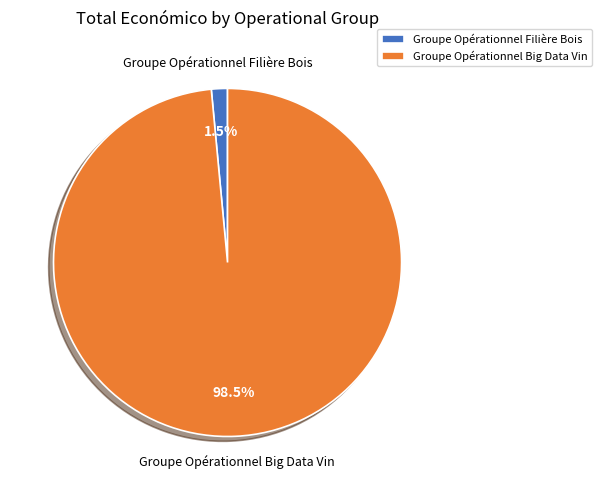

Is there any slice that represents more than half of the pie?

Yes